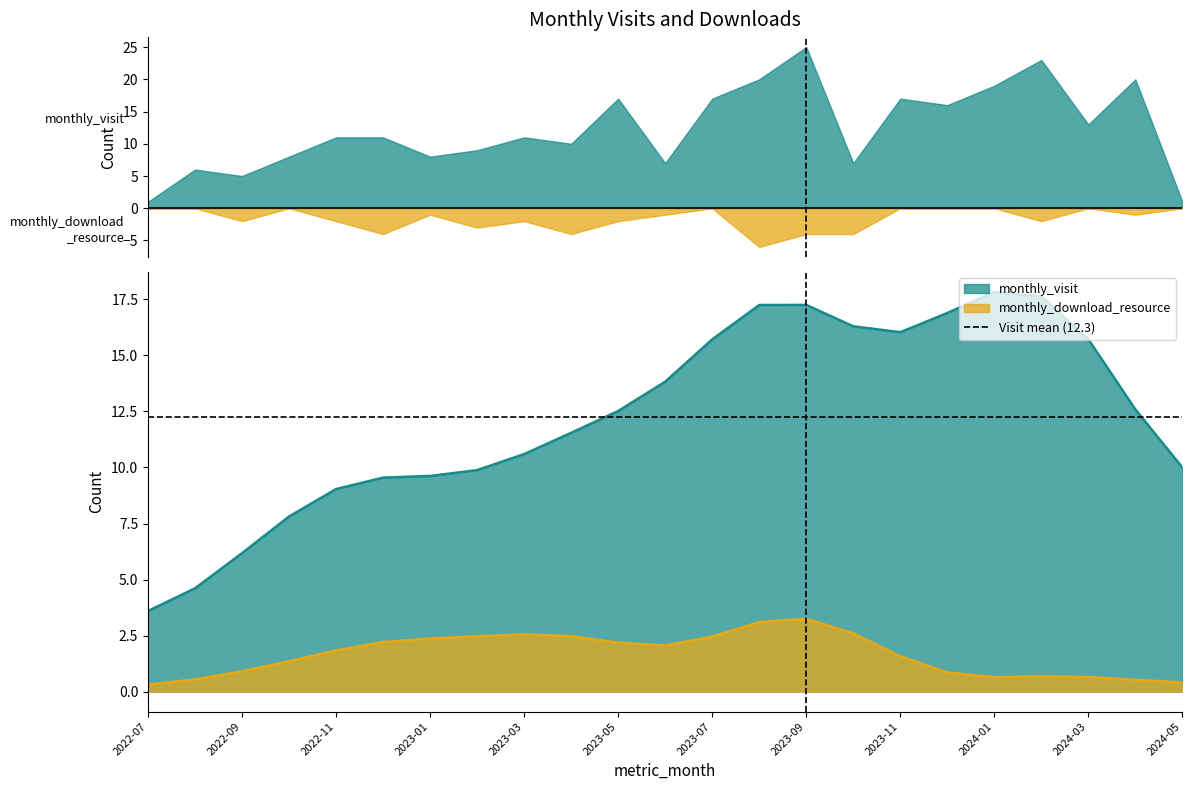

Reading right to left, list all the values displayed in this chart.

monthly_visit: 1	20	13	23	19	16	17	7	25	20	17	7	17	10	11	9	8	11	11	8	5	6	1
monthly_download_resource: 0	1	0	2	0	0	0	4	4	6	0	1	2	4	2	3	1	4	2	0	2	0	0